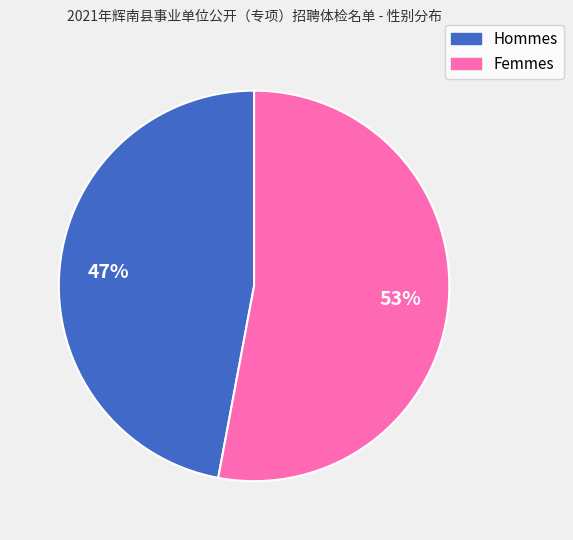

How many segments does this pie chart have?

2